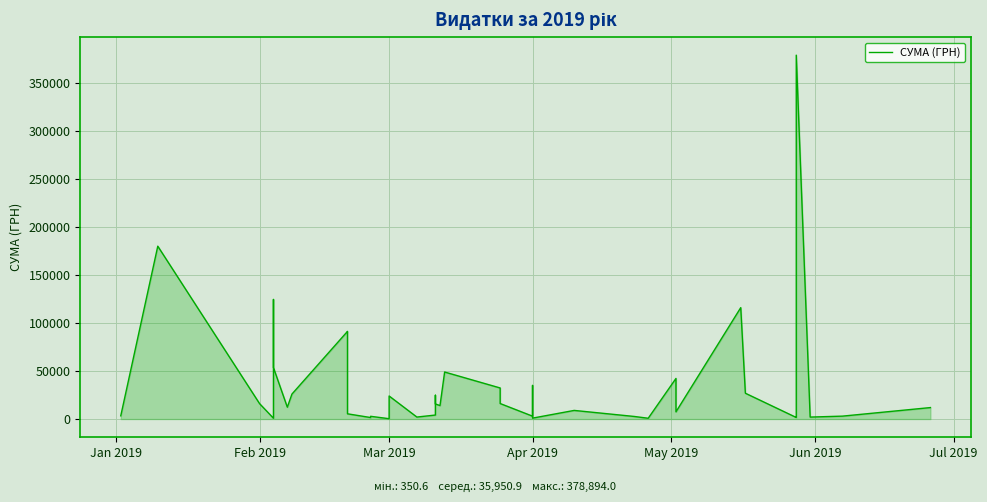

Count the number of data series in this chart.

1